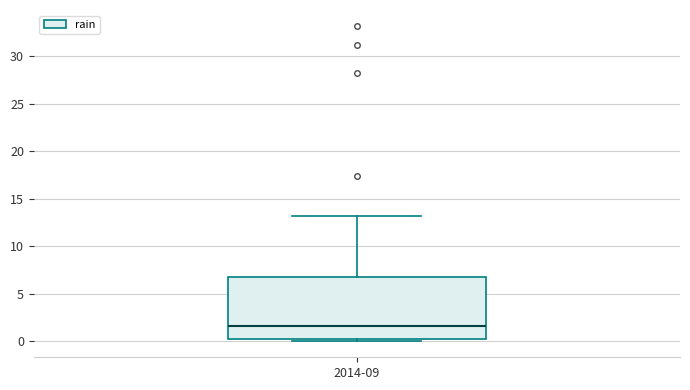

Where does the upper whisker of the box for 2014-09 end on the y-axis? The values are not printed on the chart, so give them approximately, as read against the axis.

13.0